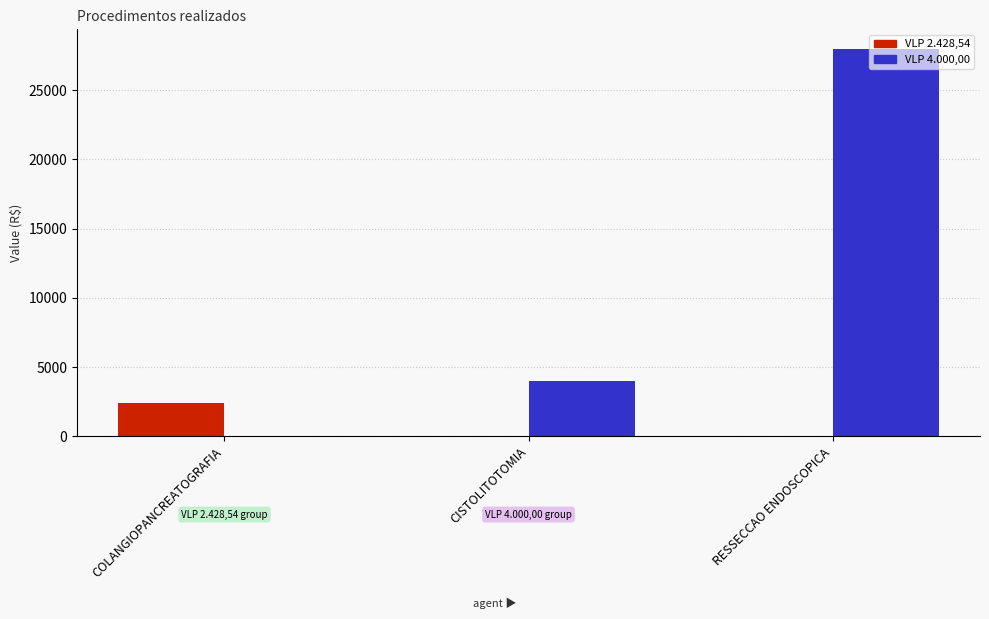

Is the value of VLP 4.000,00 at COLANGIOPANCREATOGRAFIA greater than the value of VLP 2.428,54 at COLANGIOPANCREATOGRAFIA?

No